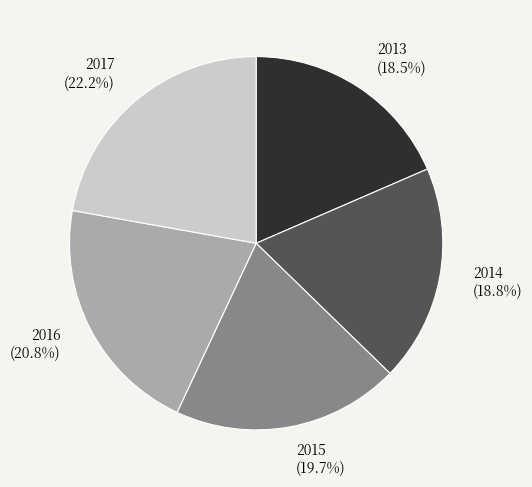

Is it true that 2015 is 20% of the pie?

True